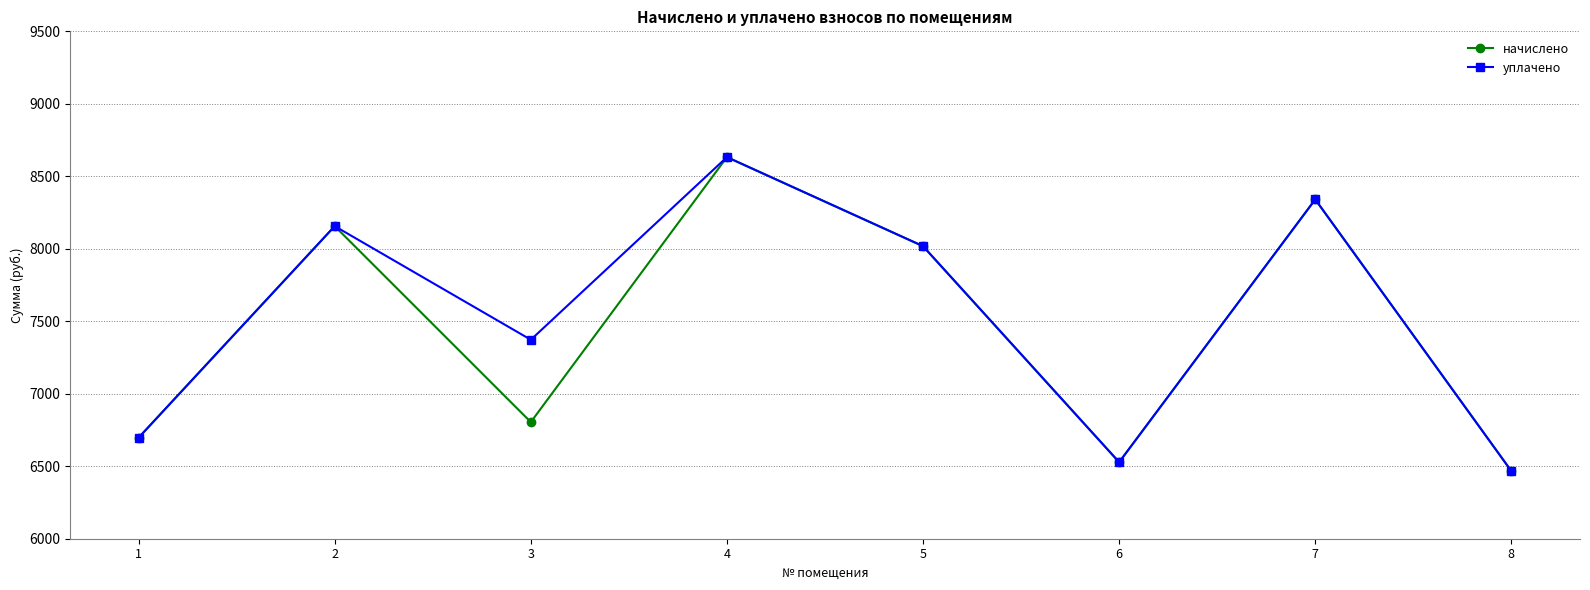

Read the начислено value at 4.

8632.3